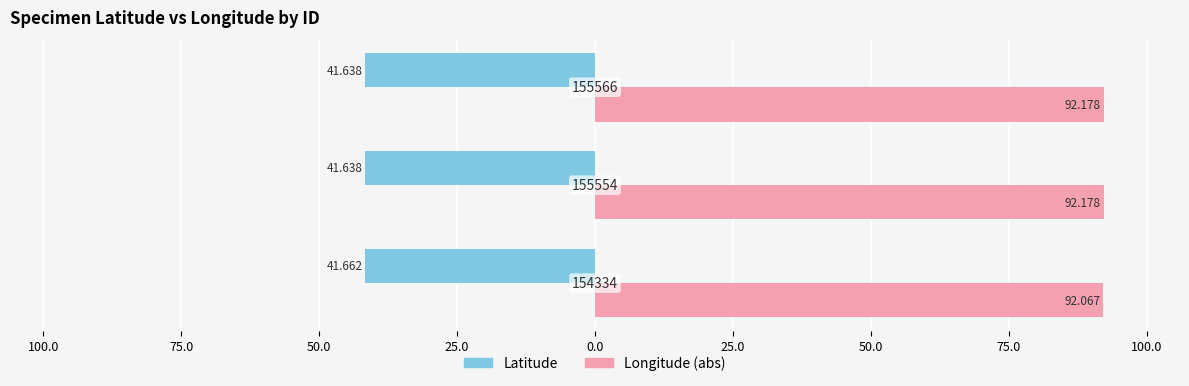

List the series in order of their overall mean, highest first.

Longitude (abs), Latitude